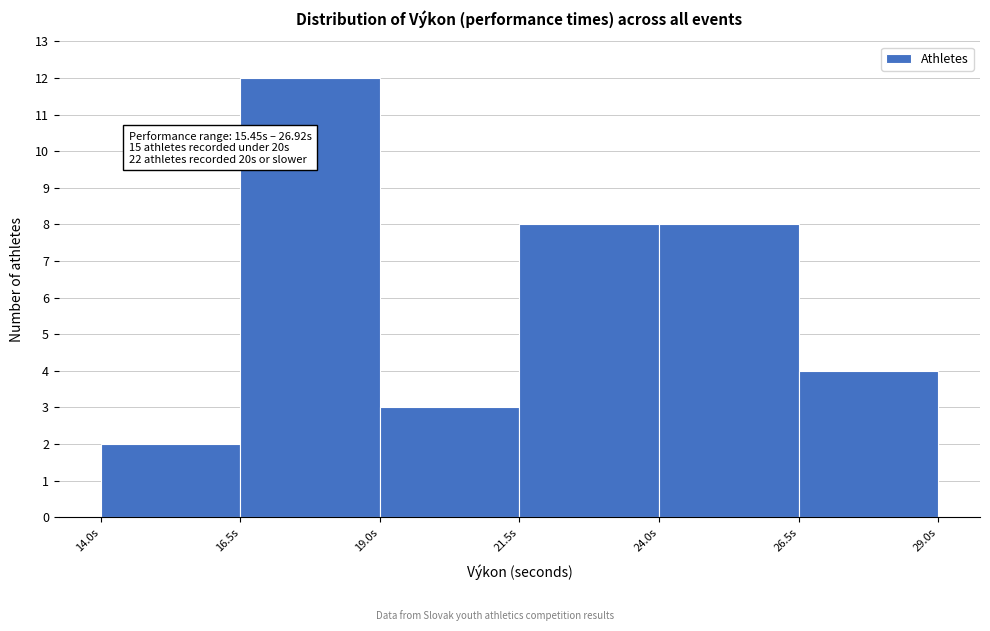

Which range on the x-axis has the tallest bar?

16.5 to 19.0